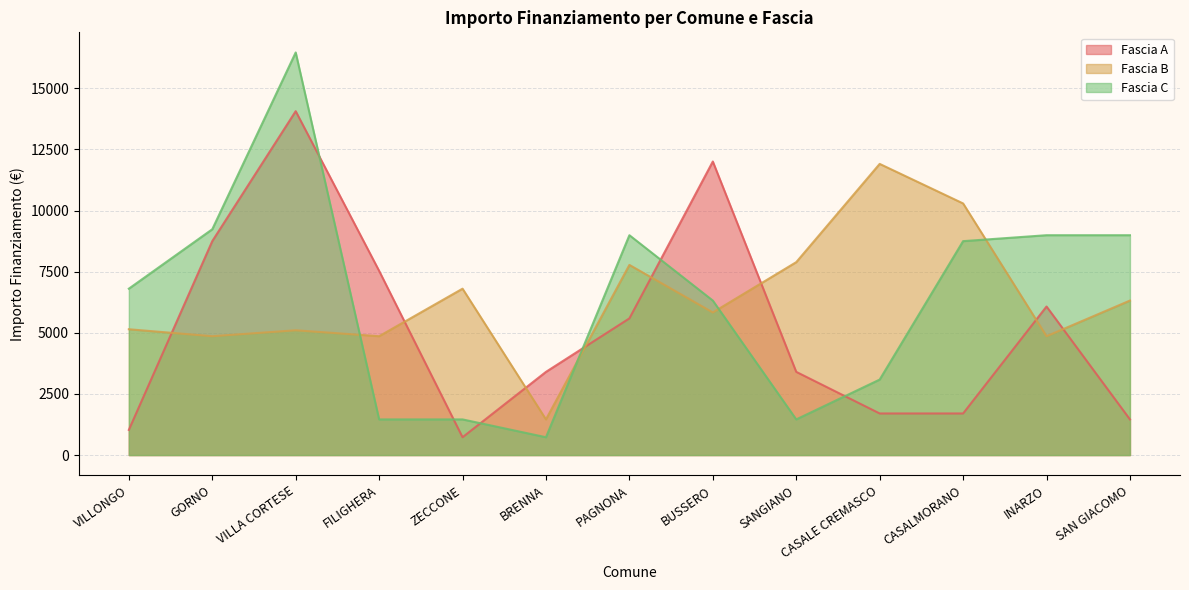

What is the total value across all series at VILLONGO?

12978